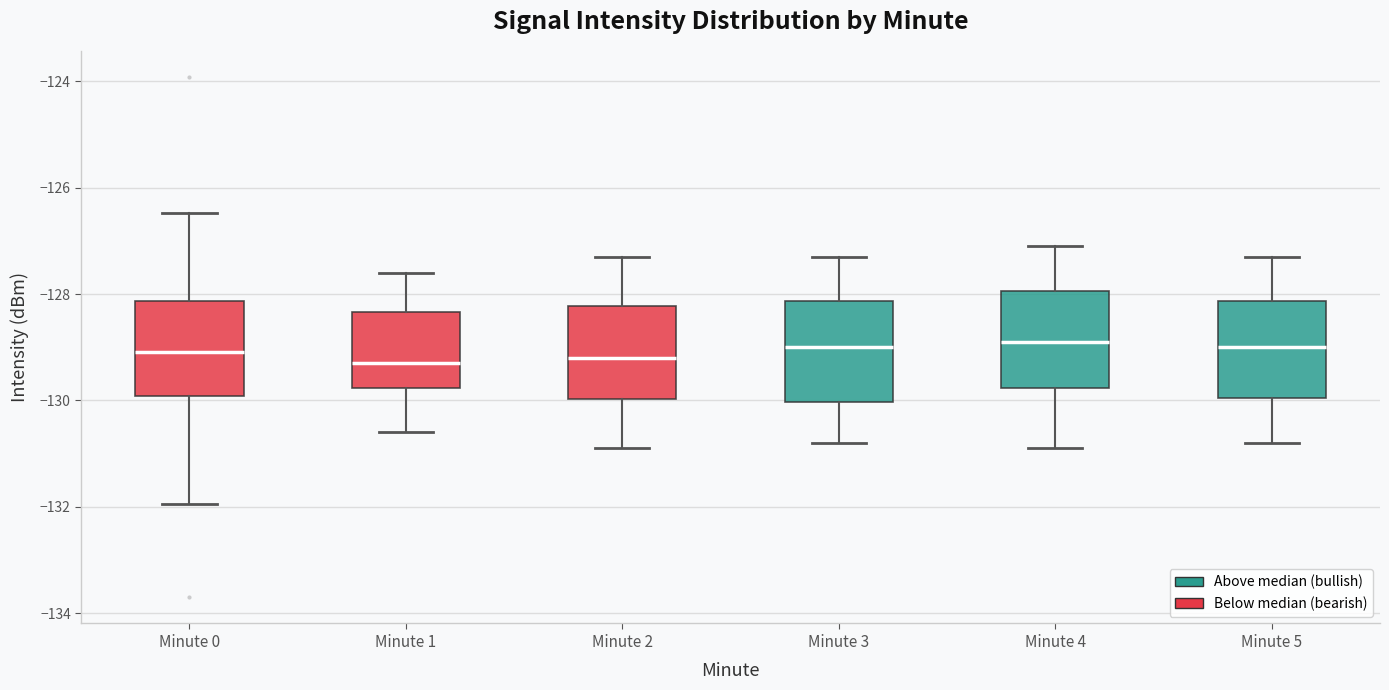

Reading left to right, transcribe this box plot: for each box, give where its median line is, the range the box spans, and where its two whiskers end, as read against the y-axis. The values are not printed on the chart, so give them approximately, as read against the axis.

Minute 0: median -129.0, box -130.0 to -128.2, whiskers -132.0 to -126.4
Minute 1: median -129.2, box -129.8 to -128.4, whiskers -130.6 to -127.6
Minute 2: median -129.2, box -130.0 to -128.2, whiskers -130.8 to -127.2
Minute 3: median -129.0, box -130.0 to -128.2, whiskers -130.8 to -127.2
Minute 4: median -128.8, box -129.8 to -128.0, whiskers -130.8 to -127.0
Minute 5: median -129.0, box -130.0 to -128.2, whiskers -130.8 to -127.2